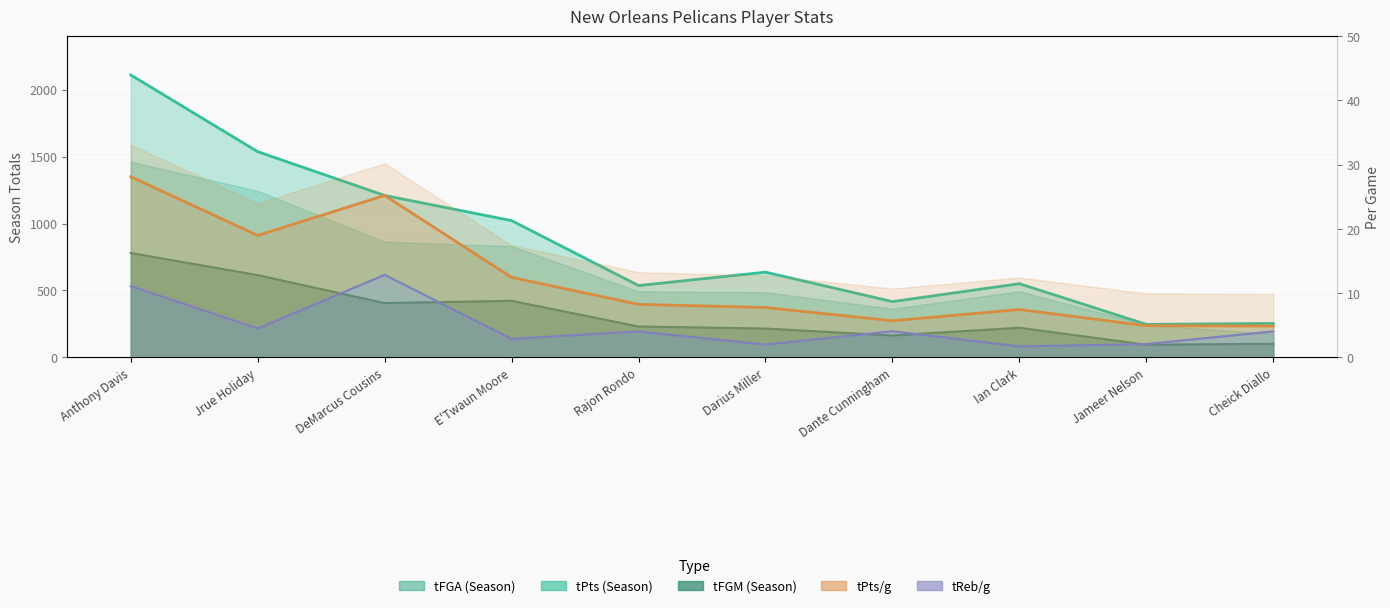

Where is tPts nearest to the value 1178?

DeMarcus Cousins